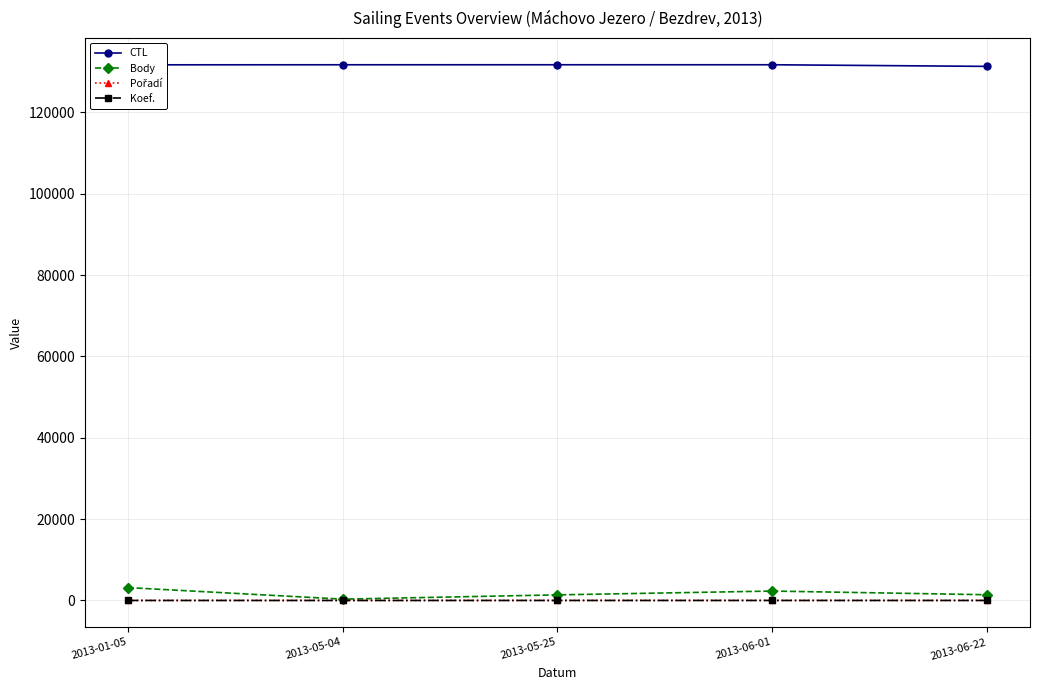

At how many categories does at least one series exceed 114473?

5